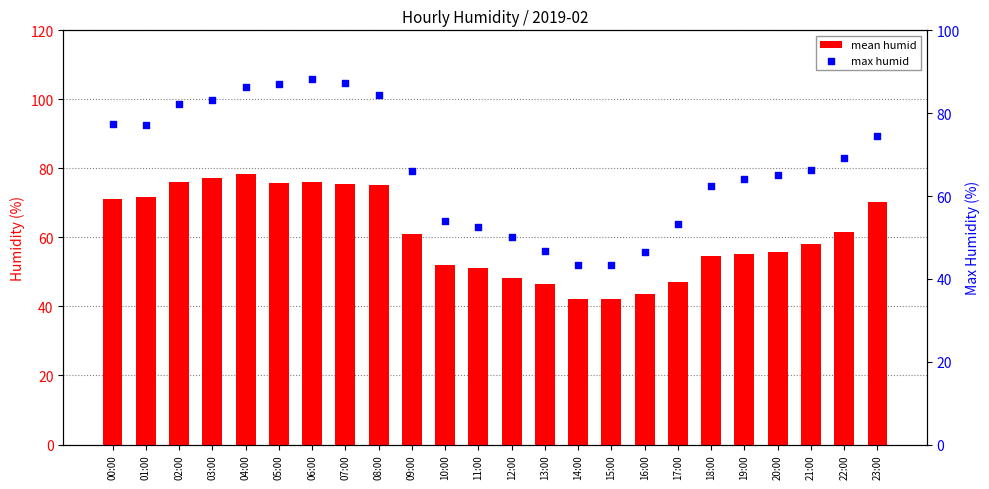

What is the total value across all series at 12:00?

98.5